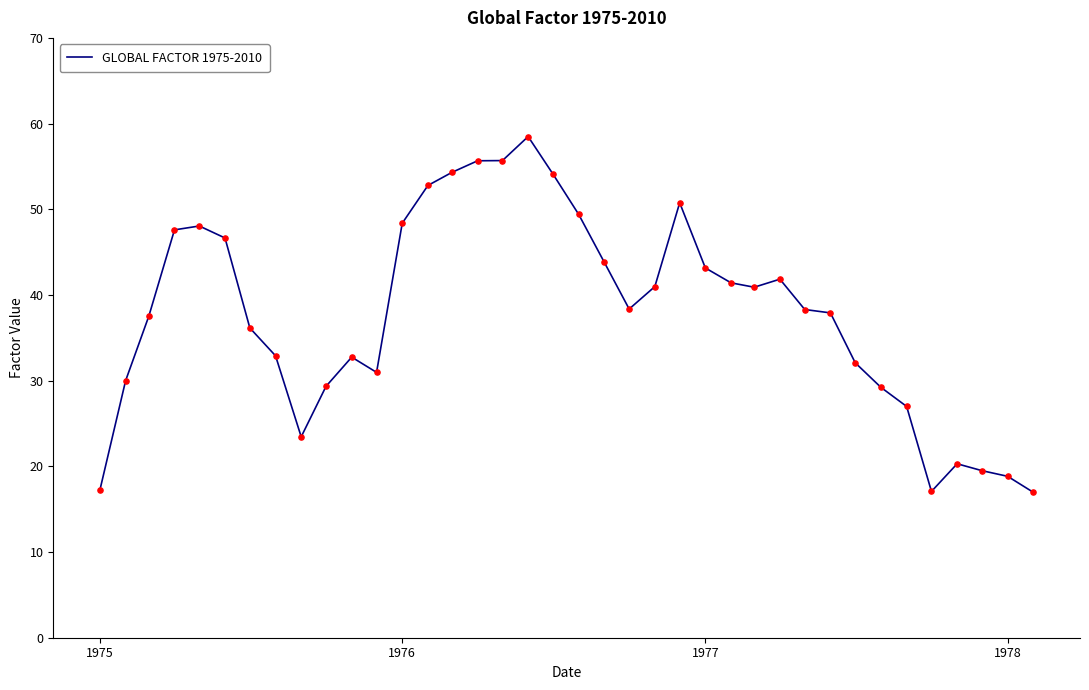

What is the difference between the maximum and minimum values?

41.5